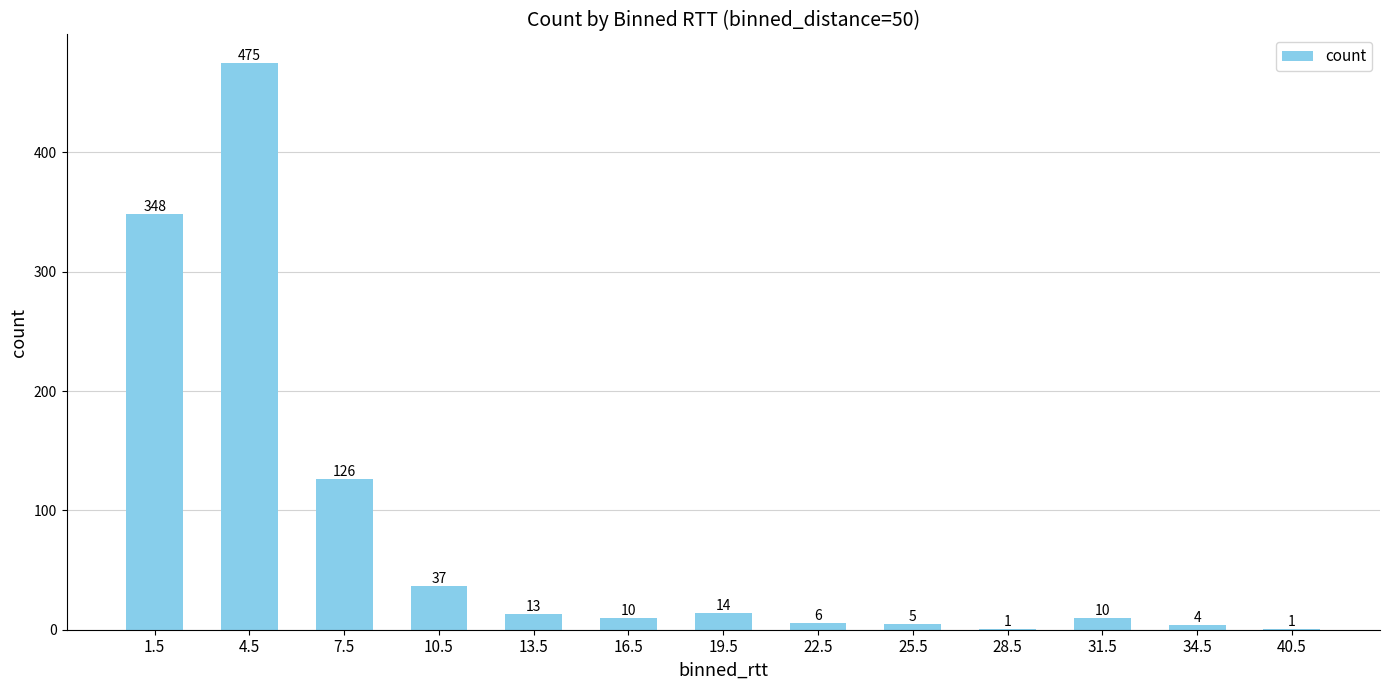

Which has a higher value, 28.5 or 34.5?

34.5